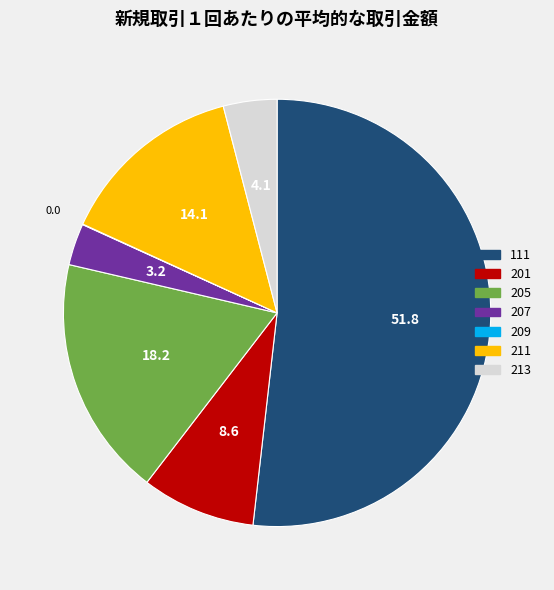

Do 213 and 111 together represent more than half of the pie?

Yes